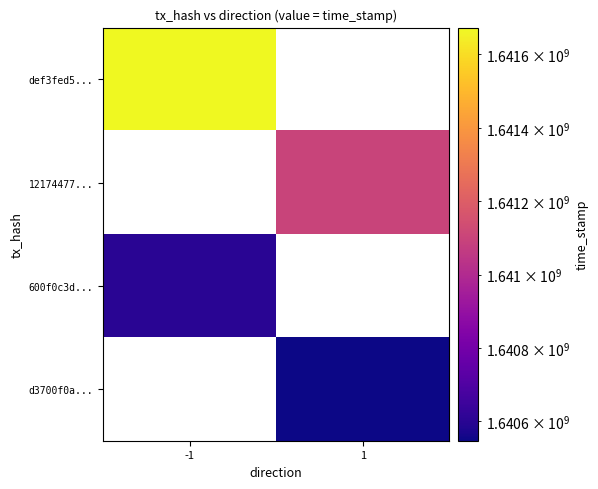

How many values in 12174477... are above zero?

1